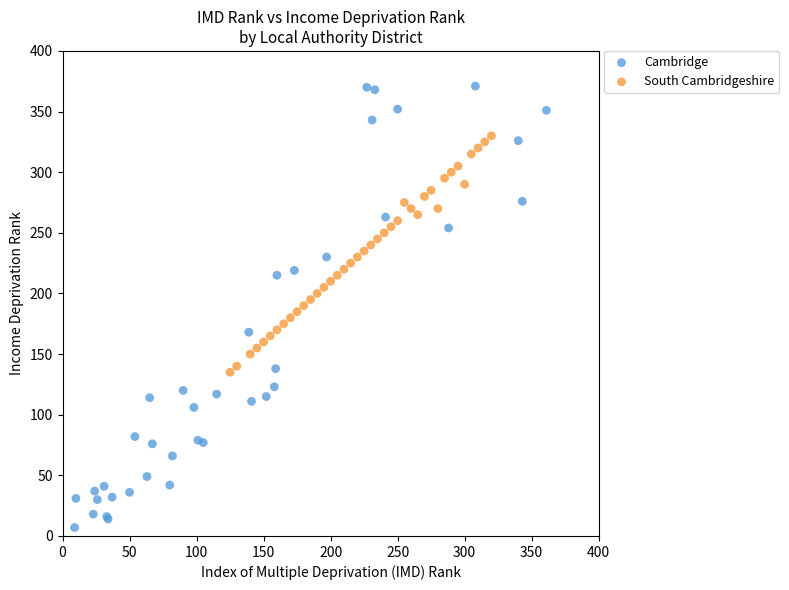

Which series reaches the maximum Y coordinate?

Cambridge